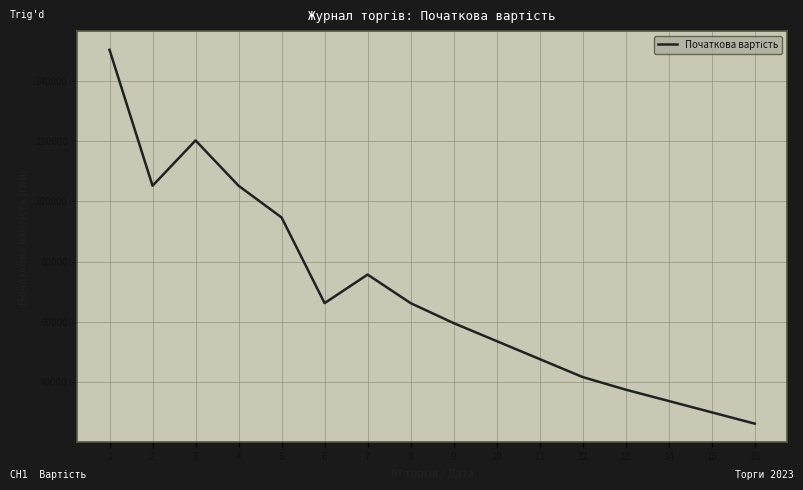

What is the minimum value shown in the chart?

26299.9